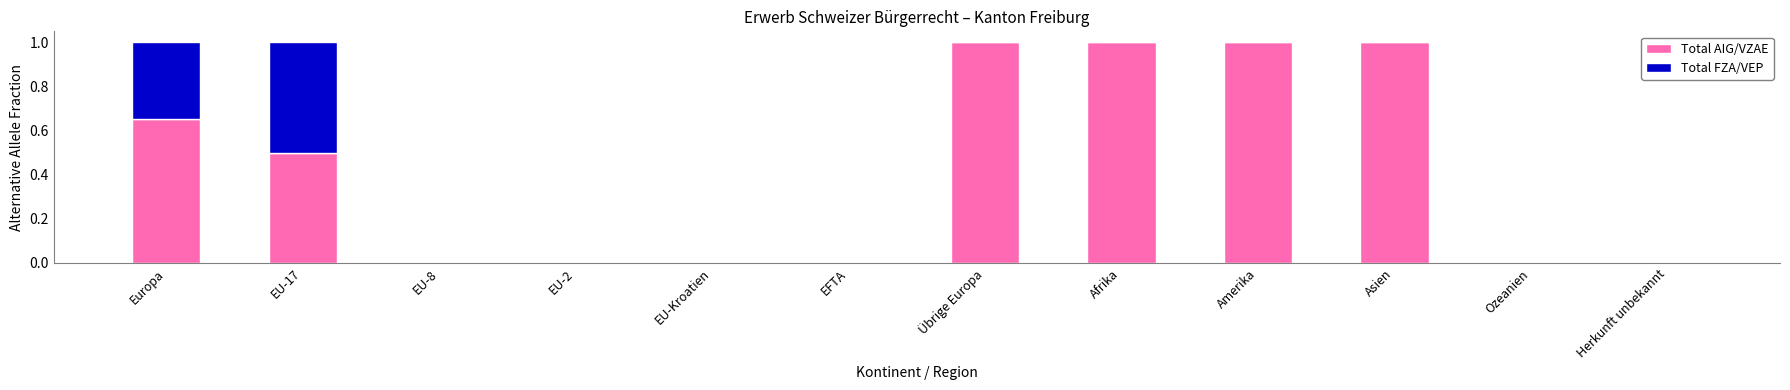

True or false: Total AIG/VZAE has a value of -0.7 at EU-Kroatien.

False